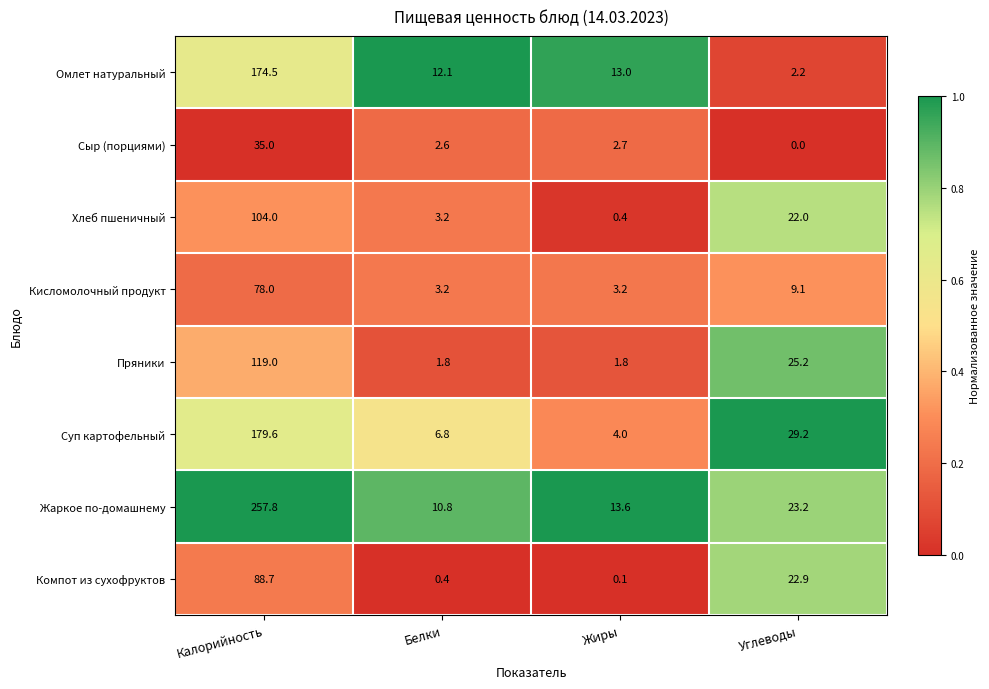

At Калорийность, list the series in order from smallest to largest.

Сыр (порциями), Кисломолочный продукт, Компот из сухофруктов, Хлеб пшеничный, Пряники, Омлет натуральный, Суп картофельный, Жаркое по-домашнему